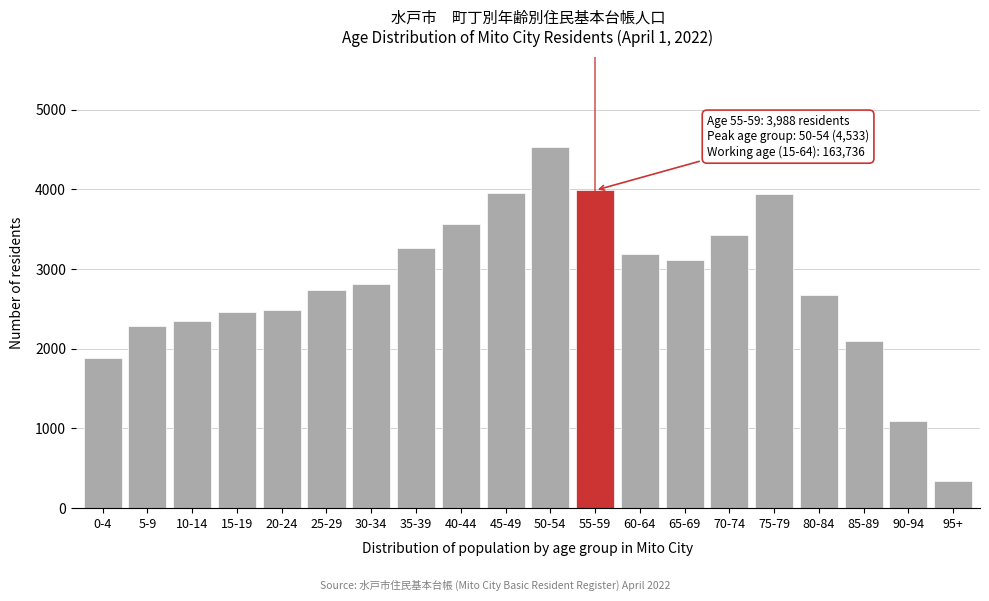

Is it true that the value at 35-39 is 4364?

False